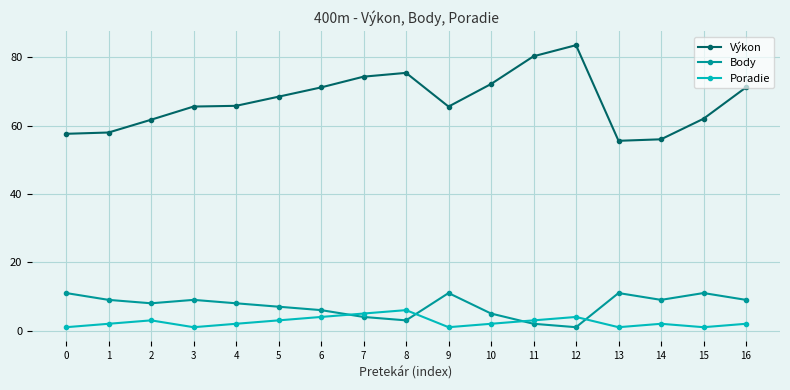

At how many categories does at least one series exceed 2?

17